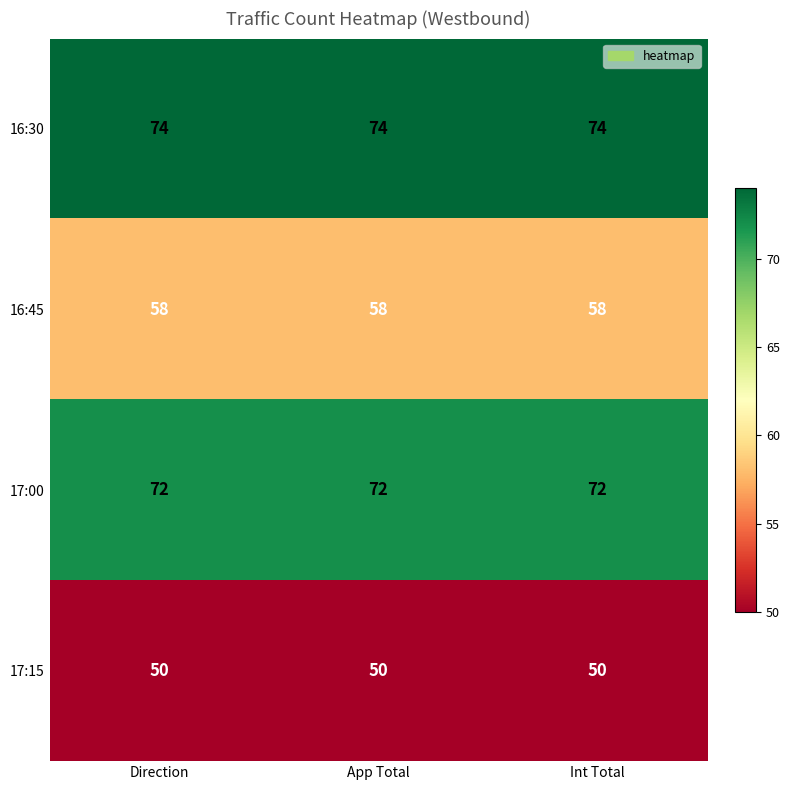

List the series in order of their peak value, highest first.

16:30, 17:00, 16:45, 17:15